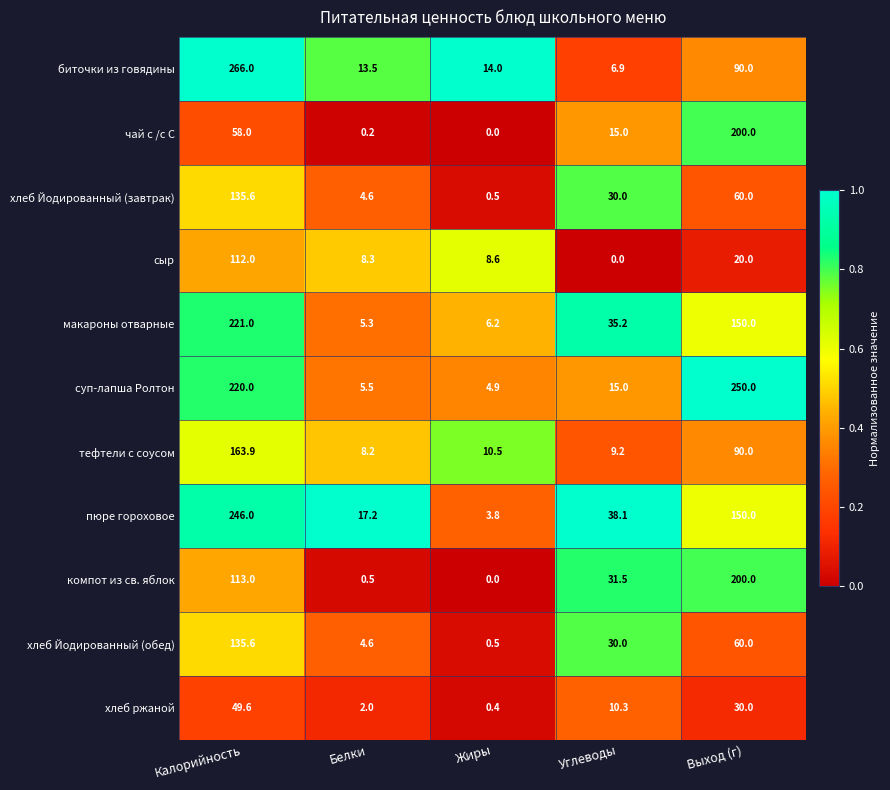

Which category has the lowest value in the компот из св. яблок series?

Жиры